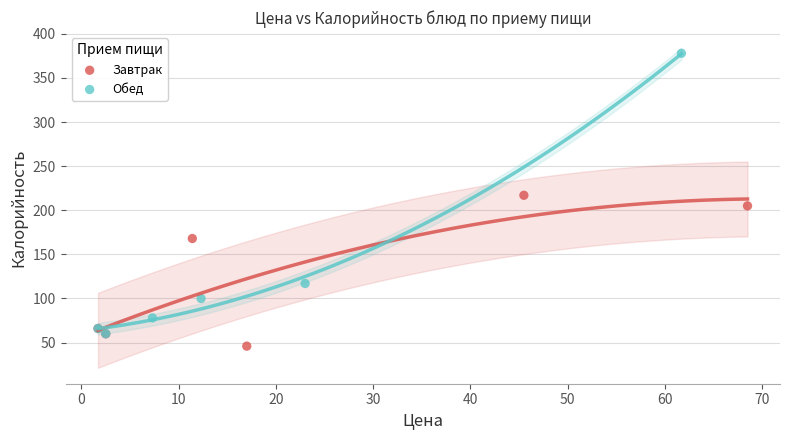

Which series has the widest spread of Y values?

Обед